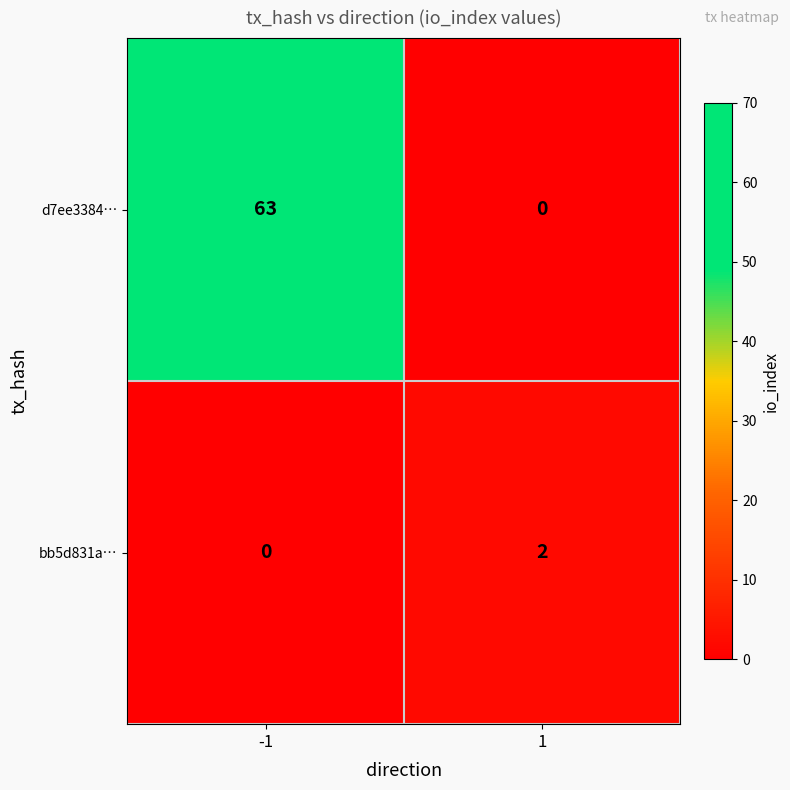

Reading left to right, extract all data points from this chart.

d7ee3384…: 63	0
bb5d831a…: 0	2